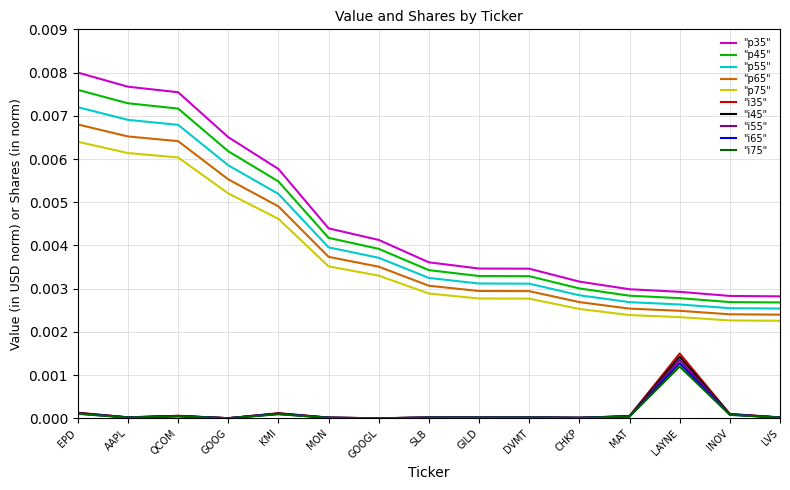

What position from the left is GOOG?

4